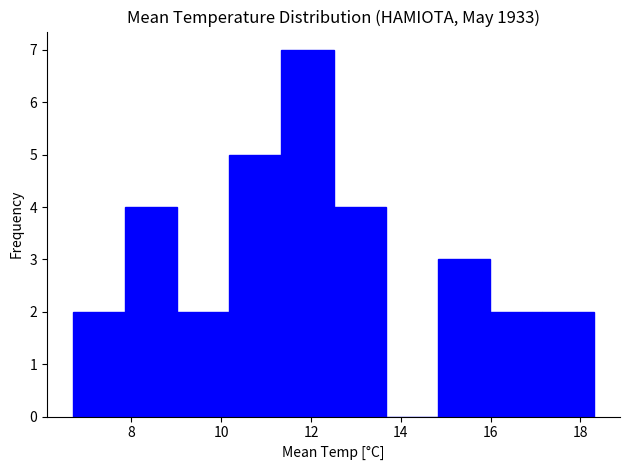

Over which range of the x-axis is the bar tallest?

11.34 to 12.50